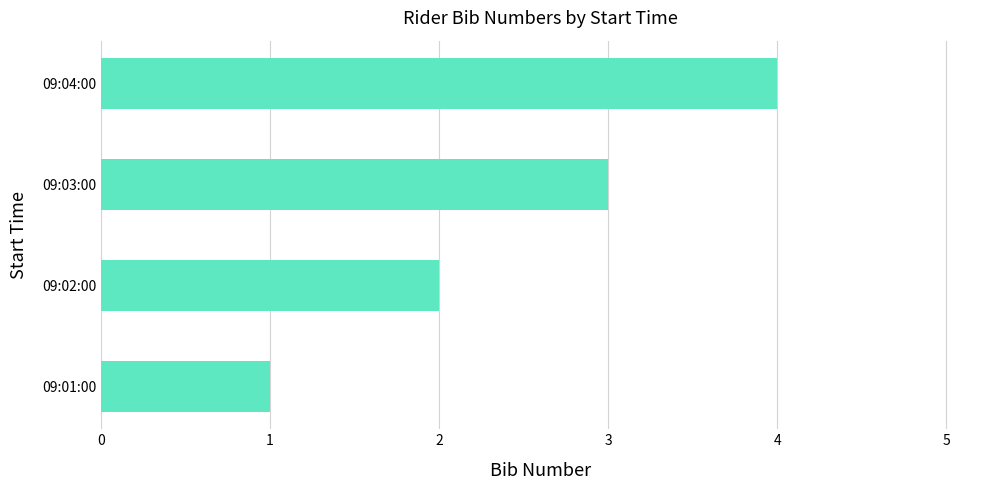

Rank the categories by value from highest to lowest.

09:04:00, 09:03:00, 09:02:00, 09:01:00